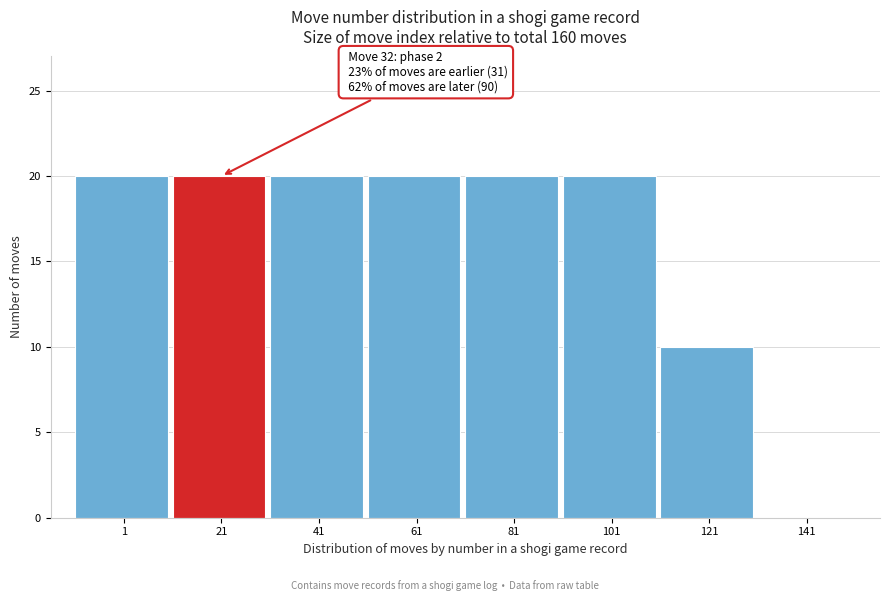

Reading left to right, list all the values displayed in this chart.

1=20	21=20	41=20	61=20	81=20	101=20	121=10	141=0